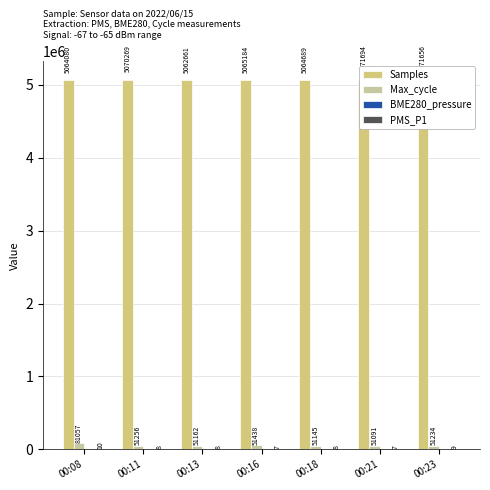

What is the value of the BME280_pressure bar at the 3rd from the left?

6942.1